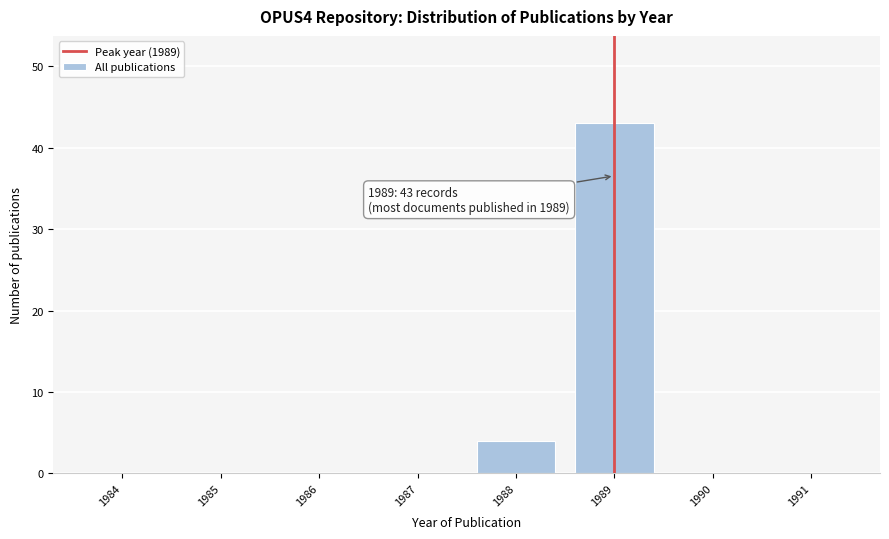

Reading right to left, what are all the values shown in this chart?

1991=0	1990=0	1989=43	1988=4	1987=0	1986=0	1985=0	1984=0